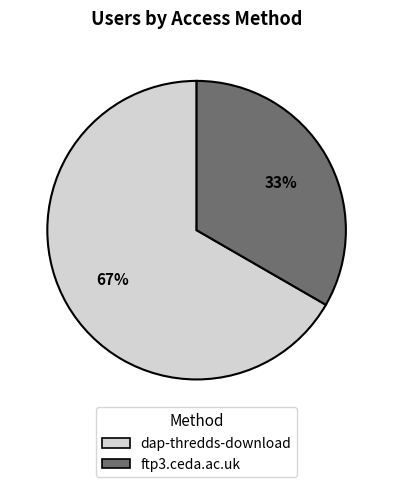

Is there a majority slice in this chart?

Yes